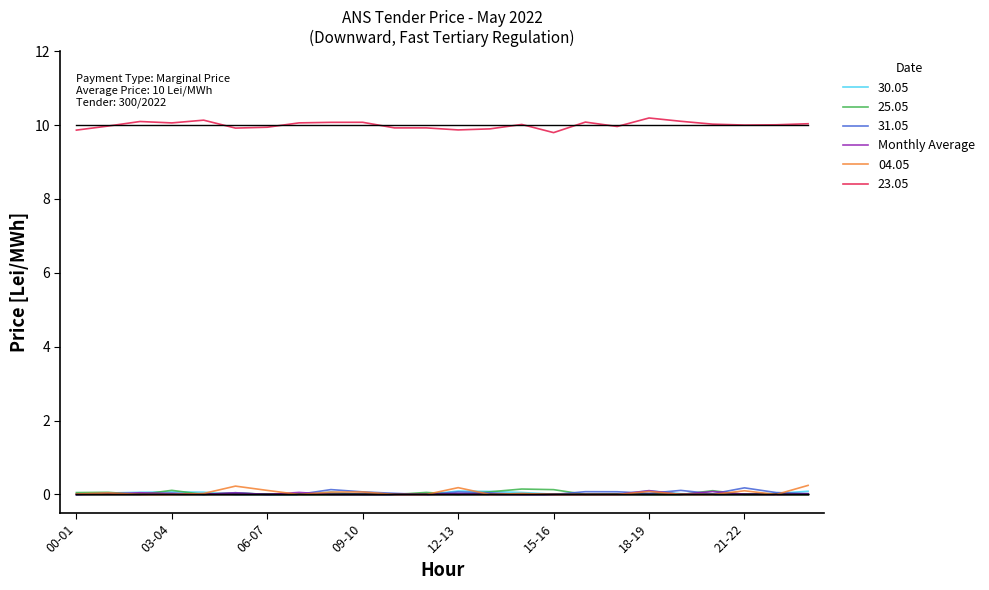

Reading left to right, what are all the values shown in this chart?

0.0	0.0	0.0	0.0	0.0	0.0	0.0	0.1	0.0	0.0	0.0	0.0	0.0	0.0	0.0	0.0	0.0	0.0	0.1	0.0	0.1	0.0	0.0	0.0